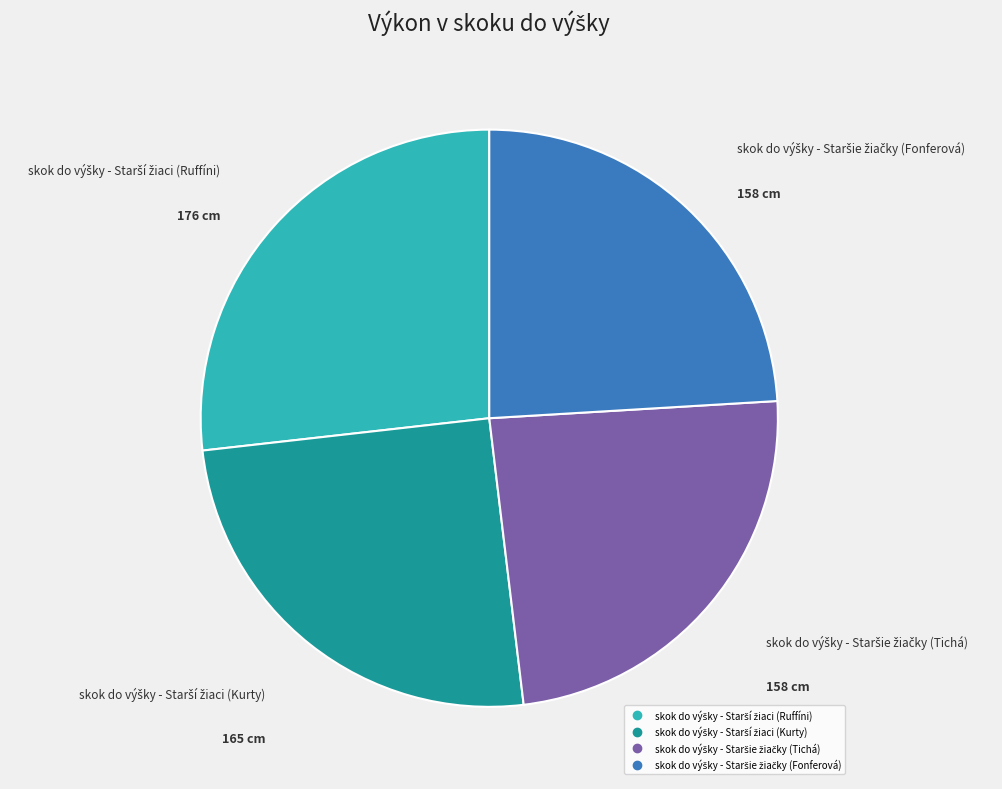

Is there any slice that represents more than half of the pie?

No